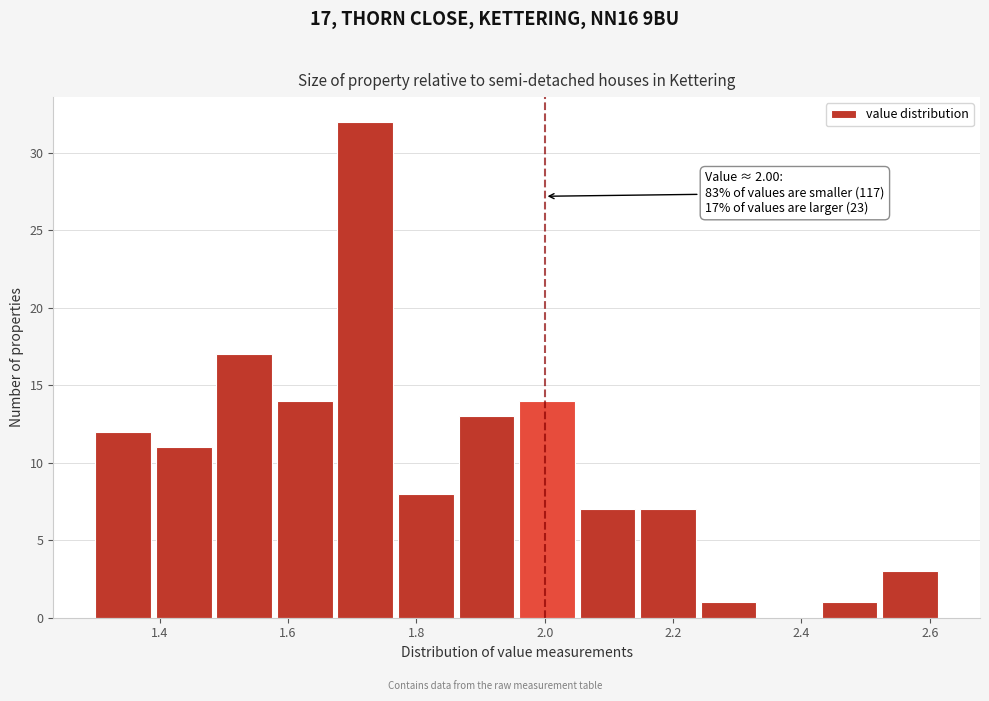

Which range on the x-axis has the tallest bar?

1.68 to 1.78